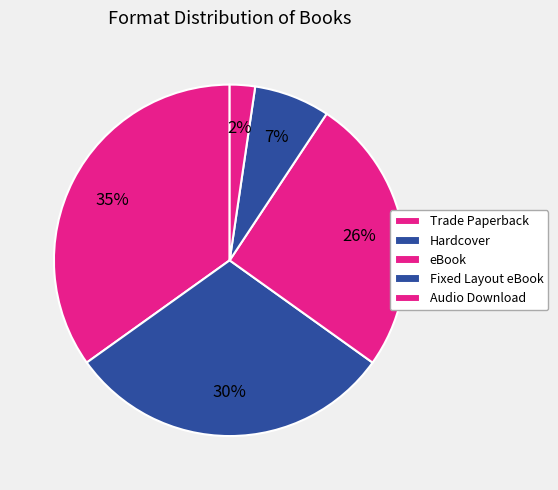

Does eBook account for over 50% of the chart?

No